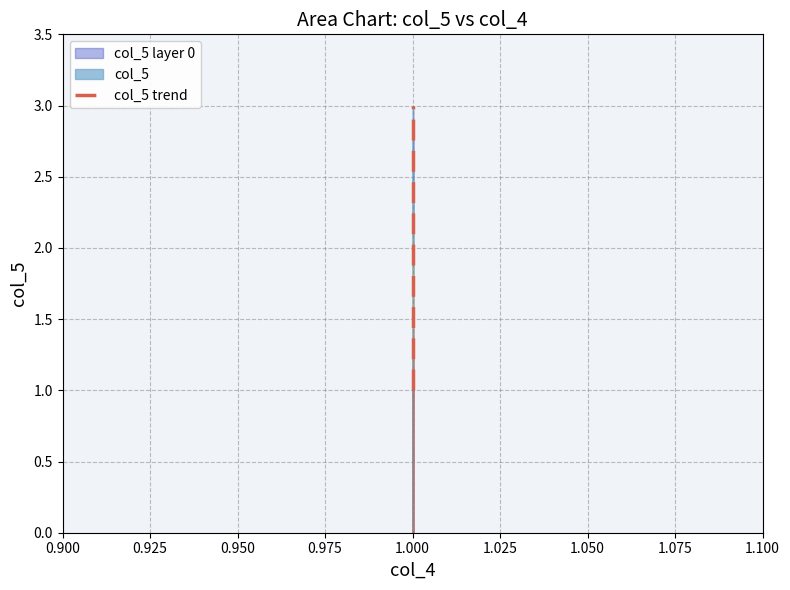

Count the values in the range 1 to 3.

3